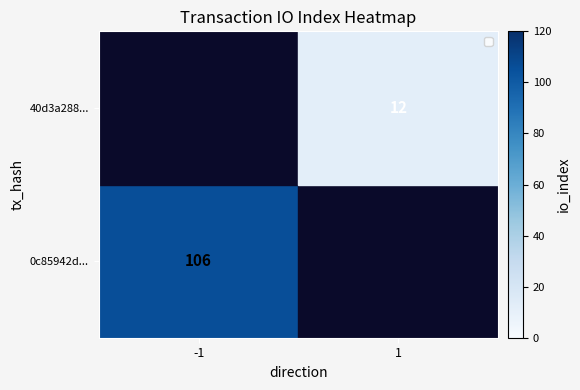

The value of 0c85942d... at -1 is 157. True or false?

False